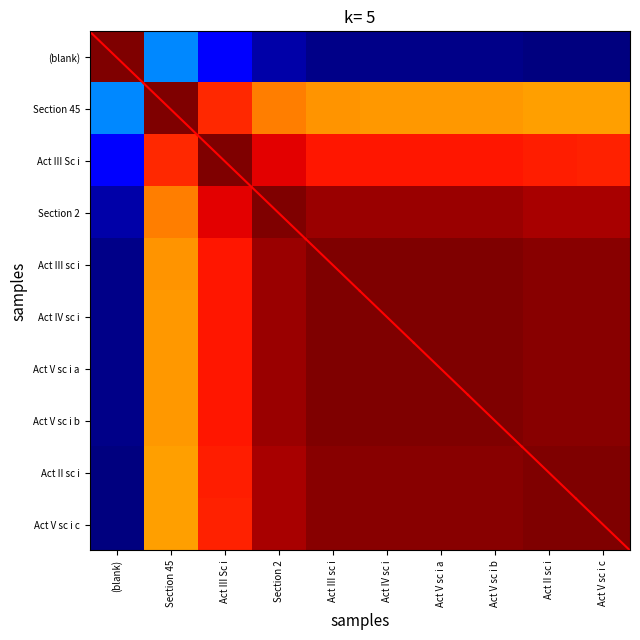

What is the total value across all series at Section 2?

854.5